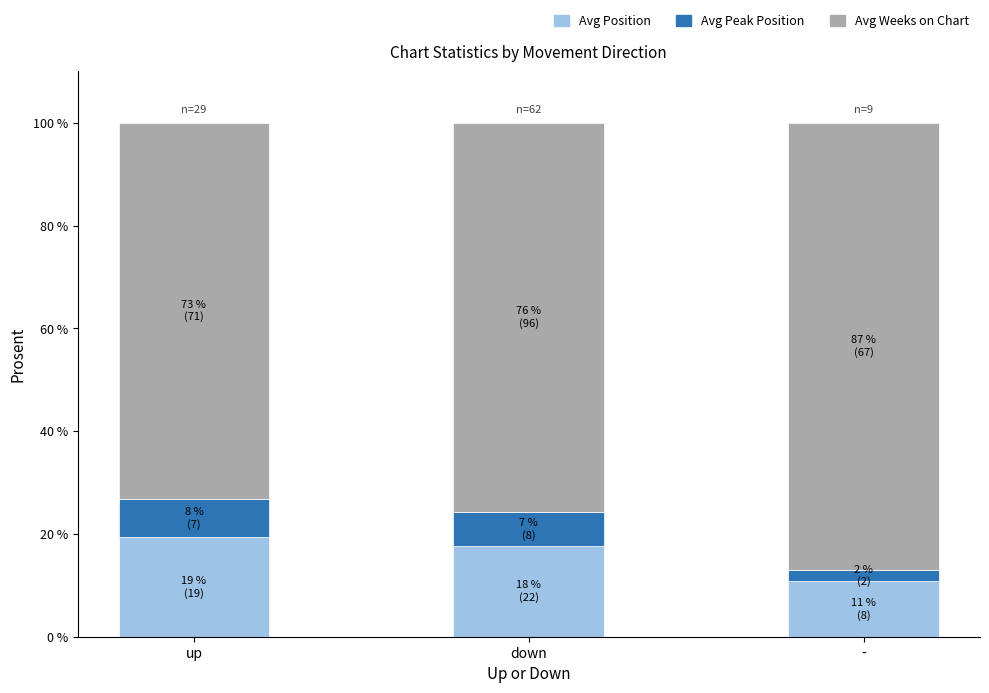

Reading left to right, list the values for the Avg Position series.

up=19.3	down=17.6	-=10.8